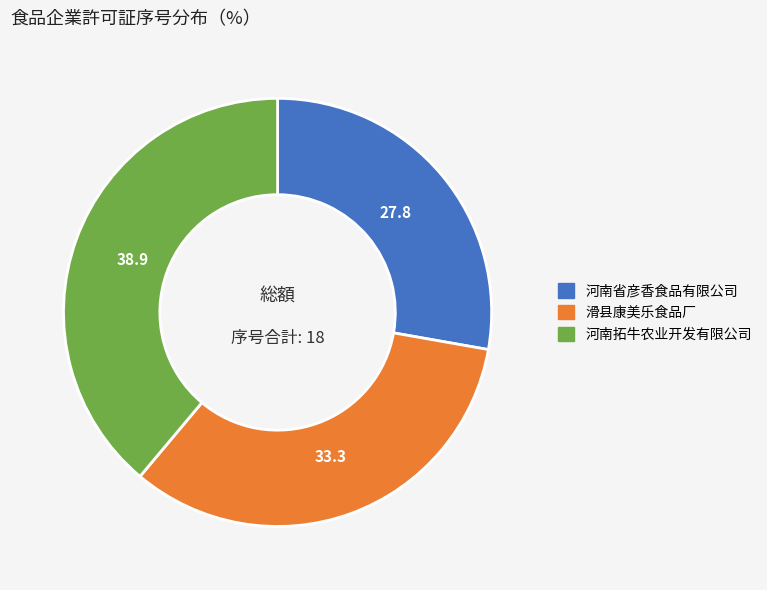

Is the sum of 滑县康美乐食品厂 and 河南拓牛农业开发有限公司 greater than half?

Yes